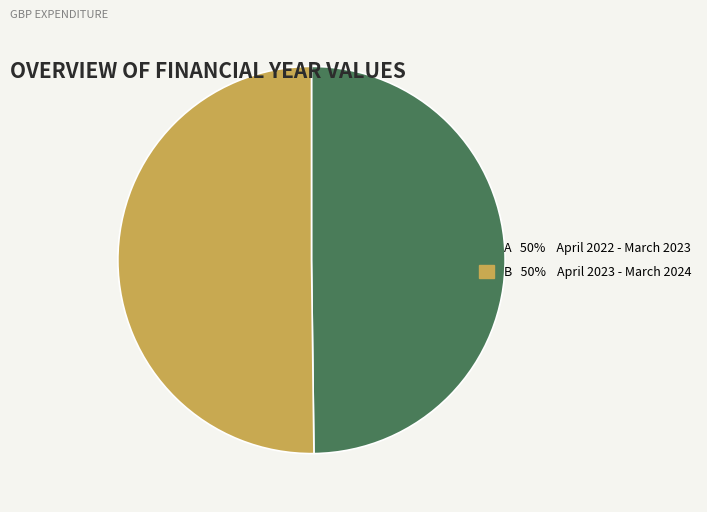

Which slice is the largest?

April 2023 - March 2024